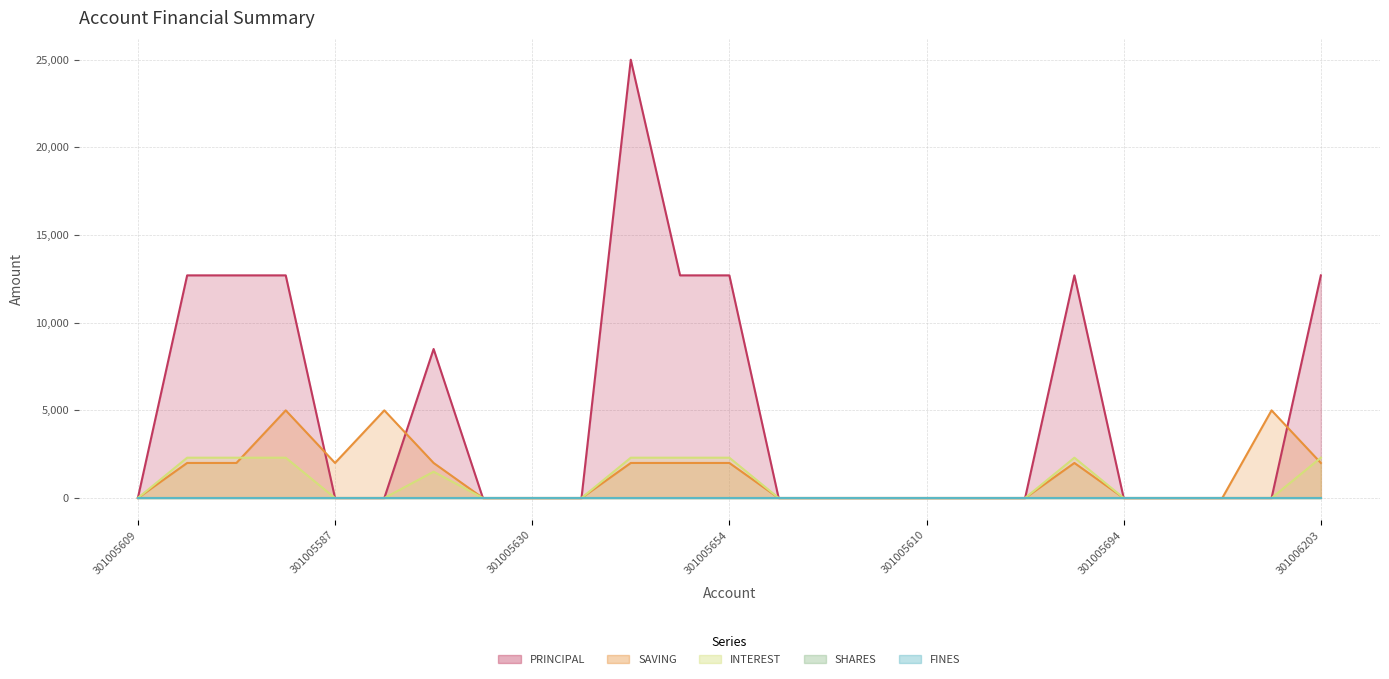

In INTEREST, how many points are higher than both neighbors (excluding endpoints)?

2